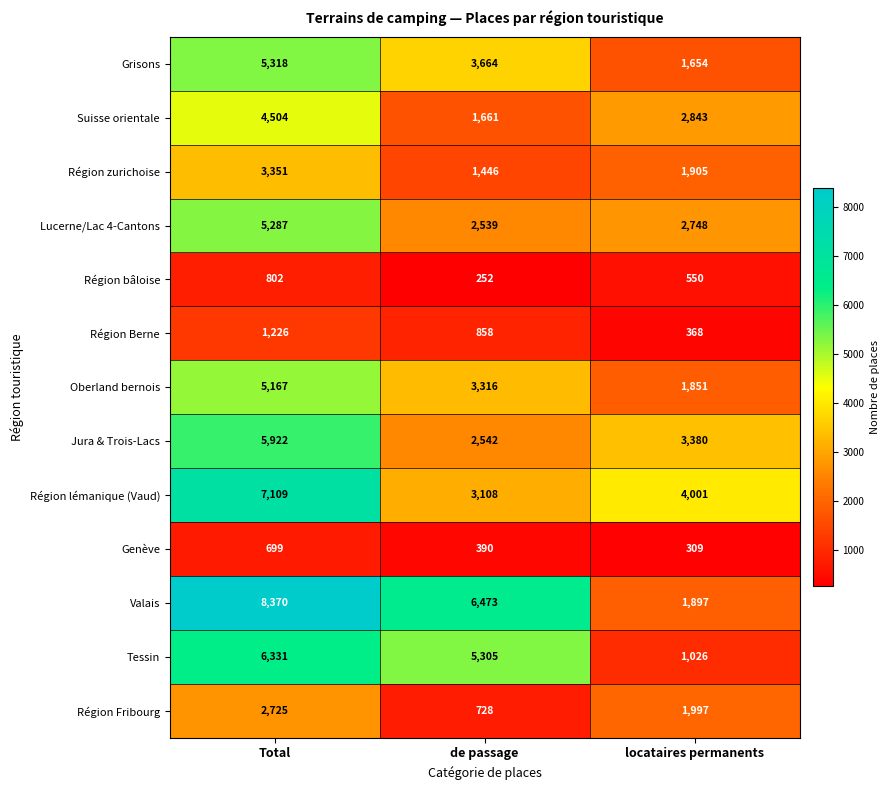

Which series has the largest range (max minus min)?

Valais